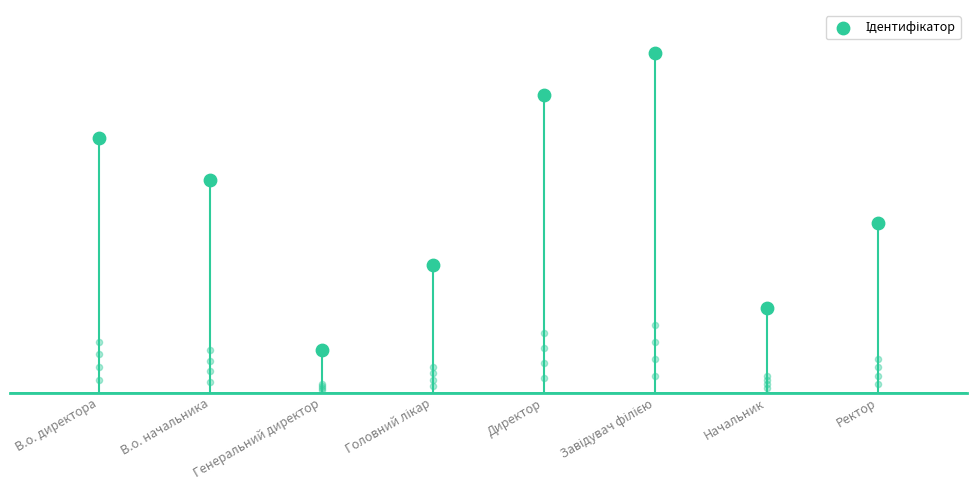

What is the ratio of the value at Генеральний директор to the value at Головний лікар?

0.3